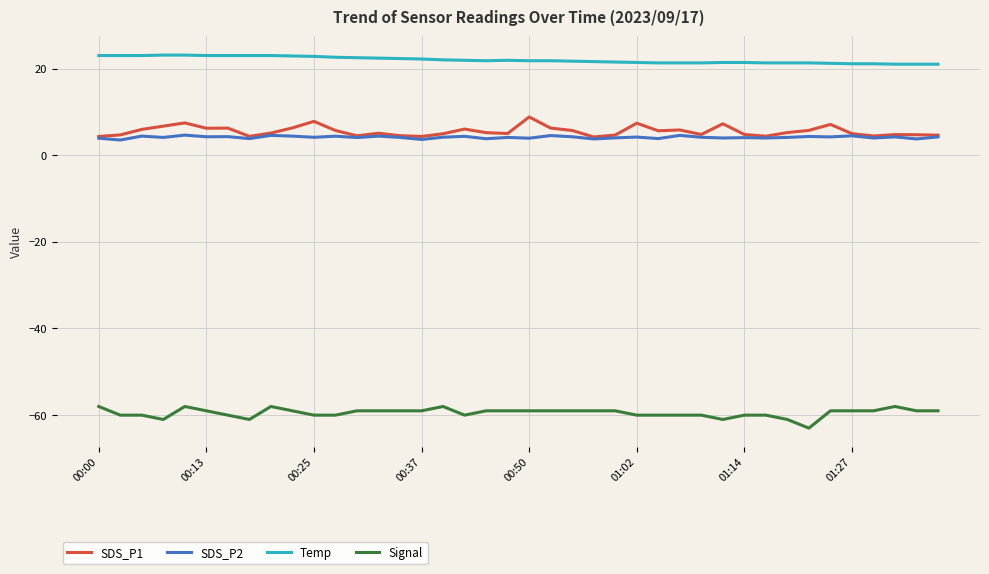

What is the difference between the maximum and minimum values in the SDS_P1 series?

4.6